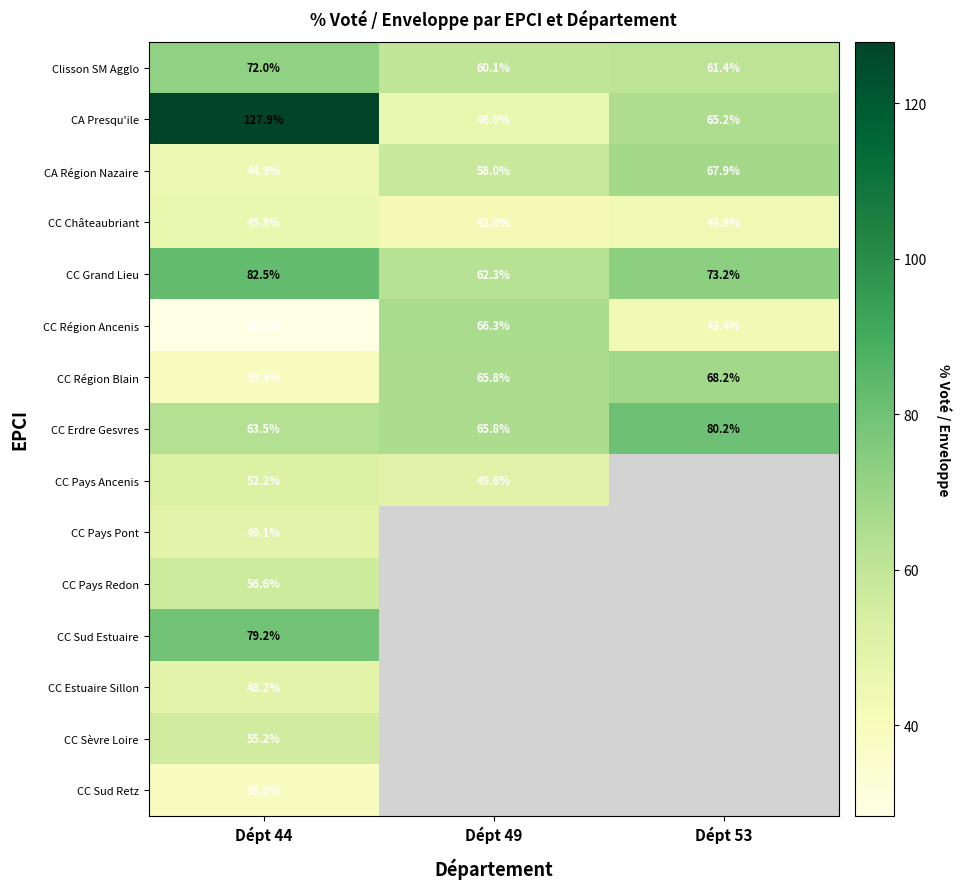

Count the number of data series in this chart.

15